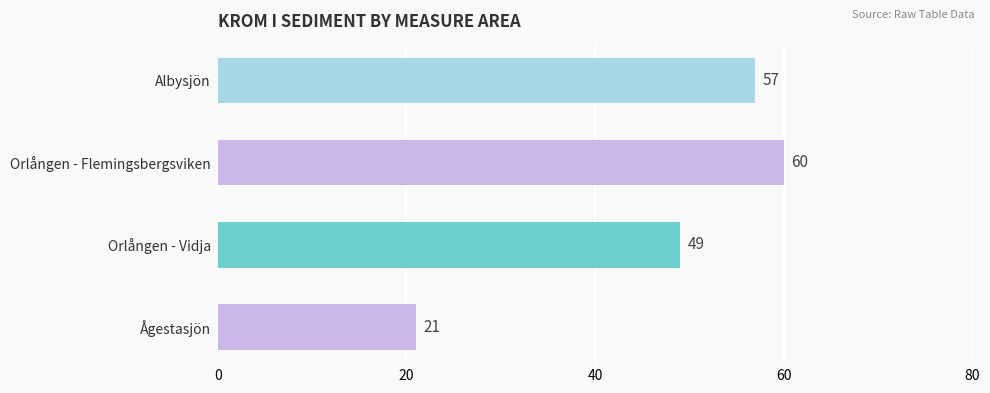

Read the value at Orlången - Flemingsbergsviken.

60